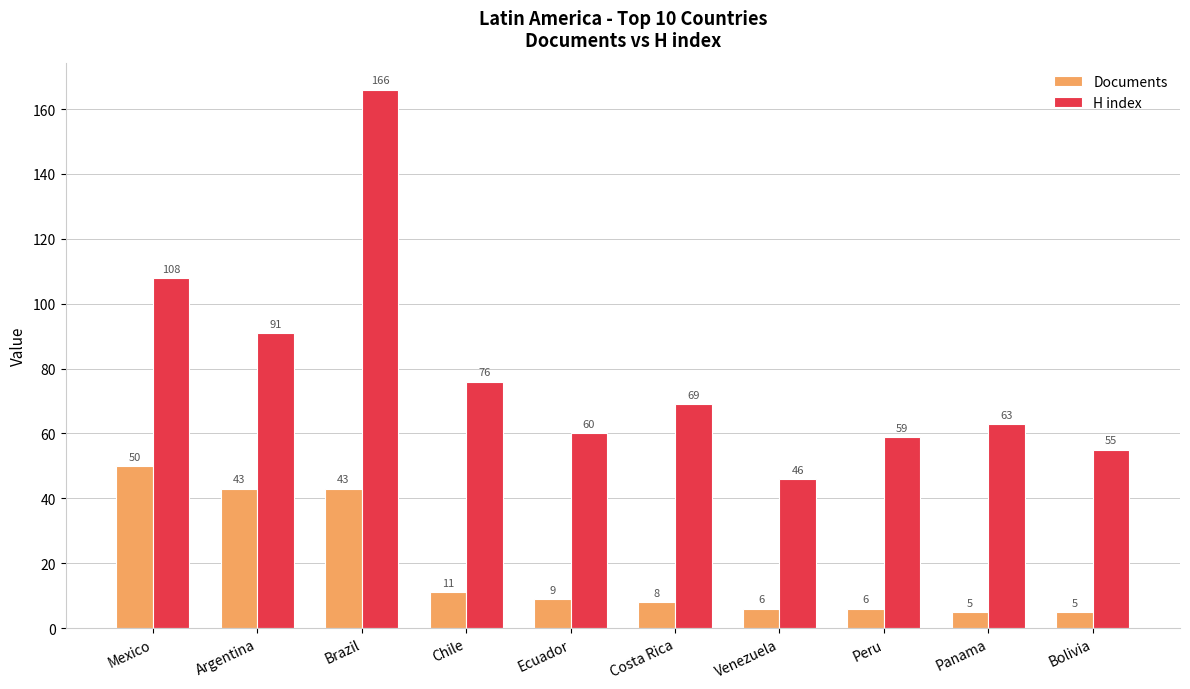

Does the chart contain stacked bars?

No